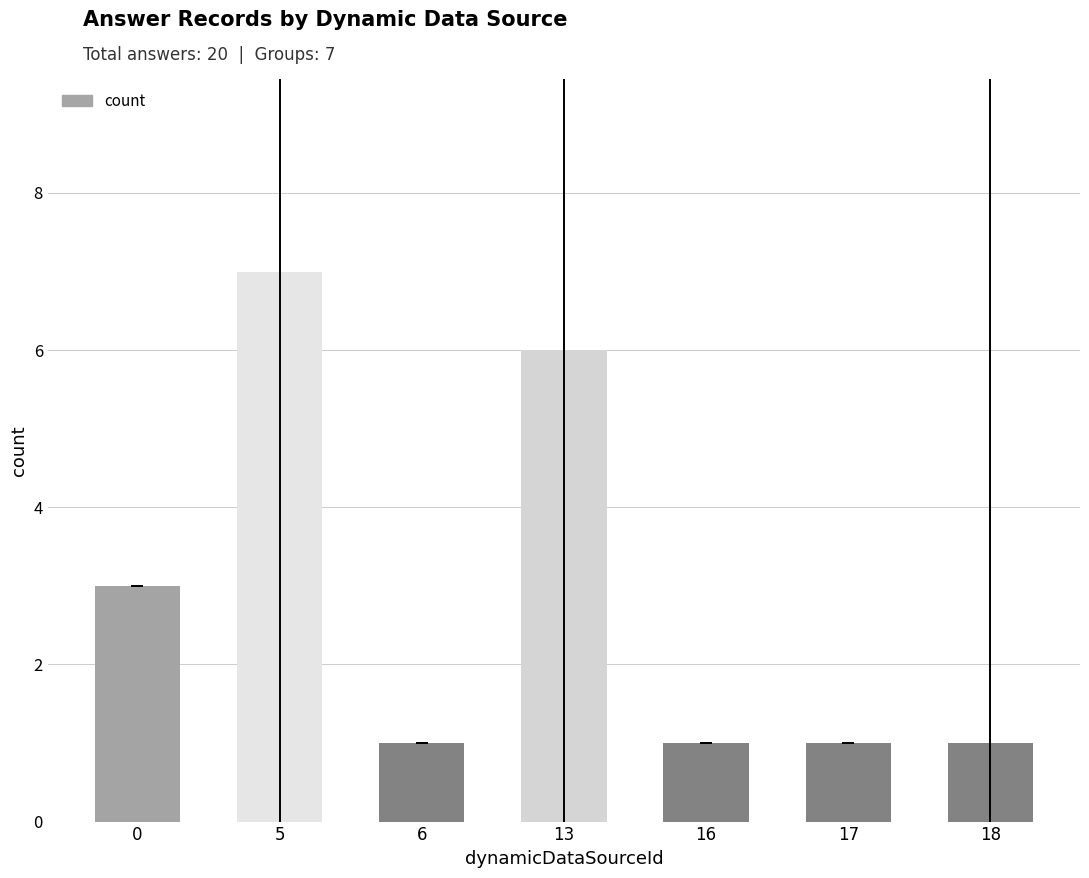

The chart shows a value of 1 at 18. True or false?

True